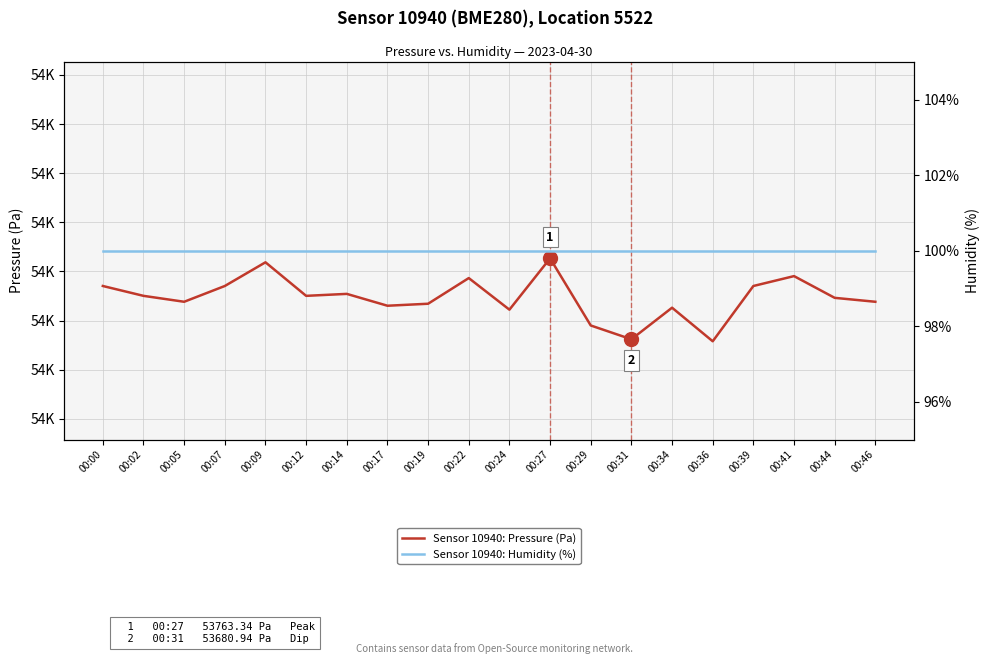

What is the sum of the Sensor 10940: Humidity (%) values at 00:05 and 00:07?

200.0